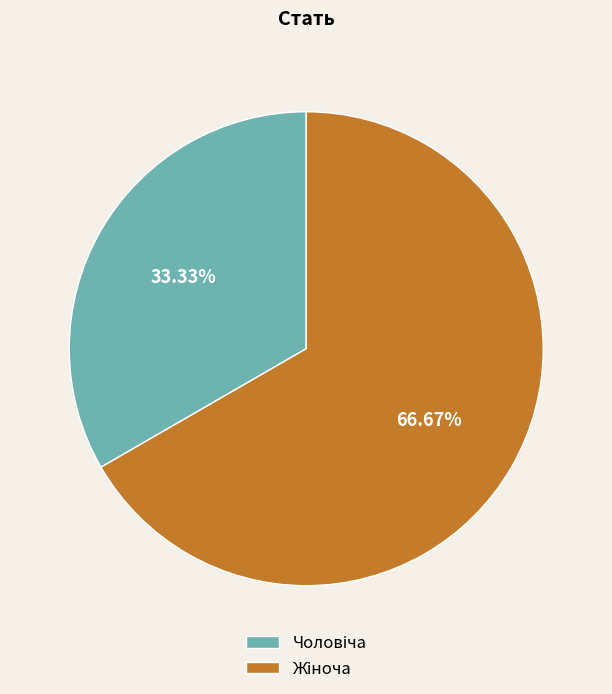

Is there any slice that represents more than half of the pie?

Yes